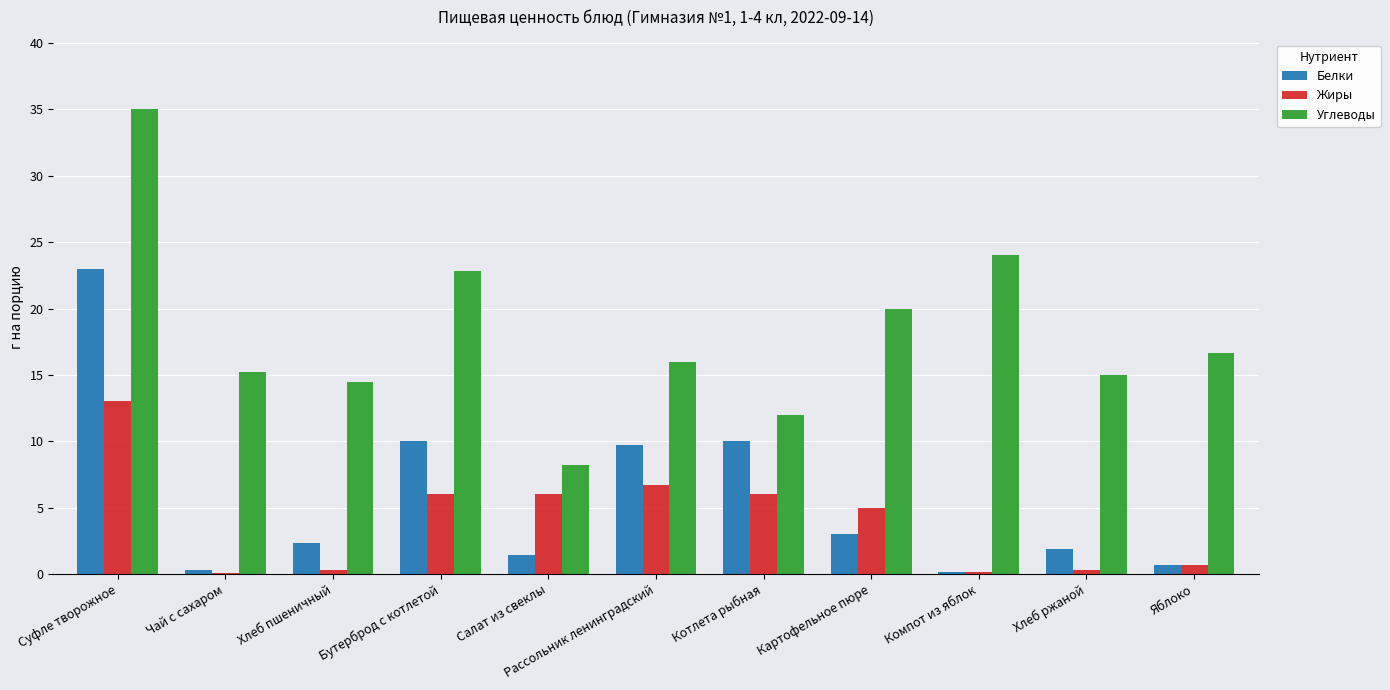

What is the maximum value shown in the chart?

35.0